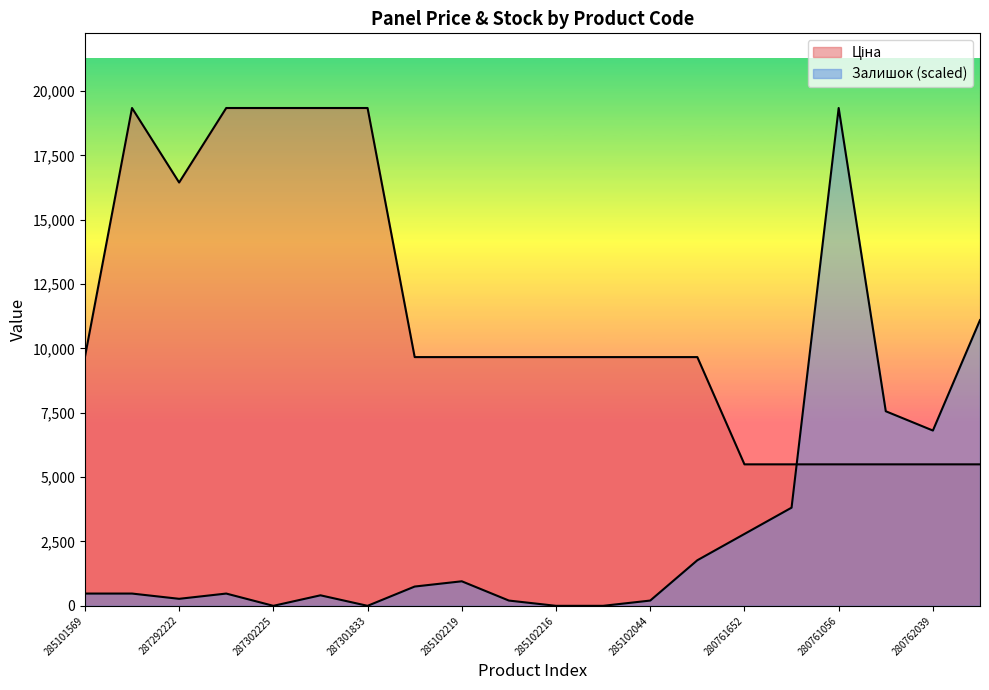

What is the difference between the second highest and second lowest values in the Ціна series?

13845.8